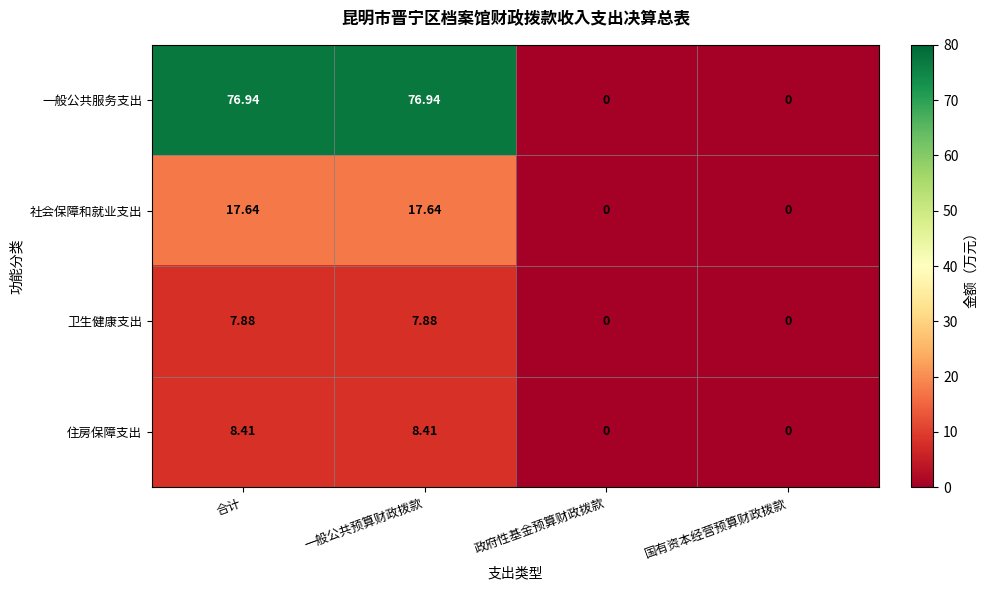

Which series changed the most between 一般公共预算财政拨款 and 政府性基金预算财政拨款?

一般公共服务支出